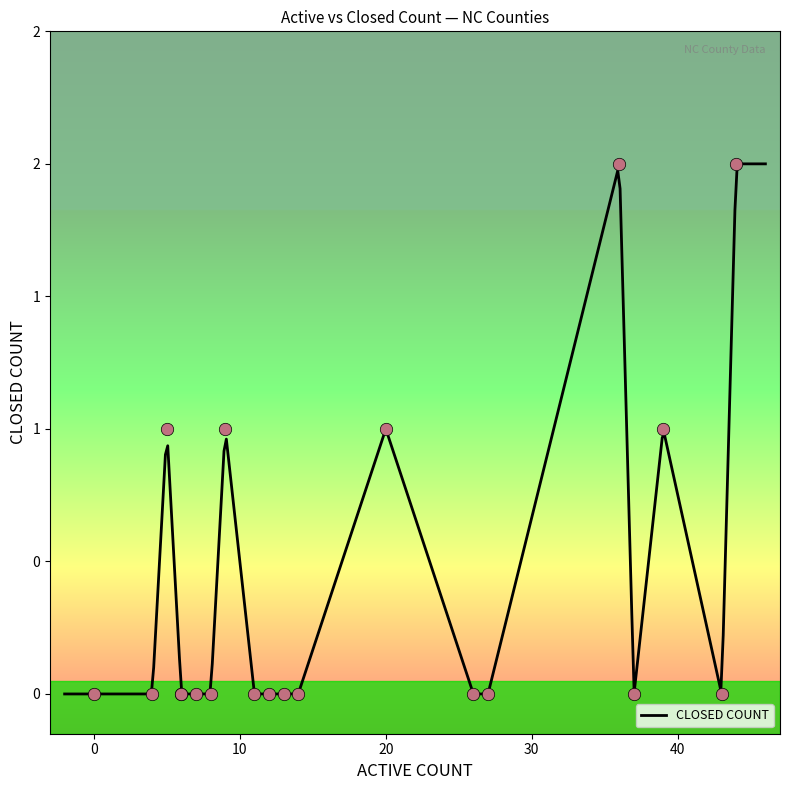

Which has a higher value, 11 or 4?

11